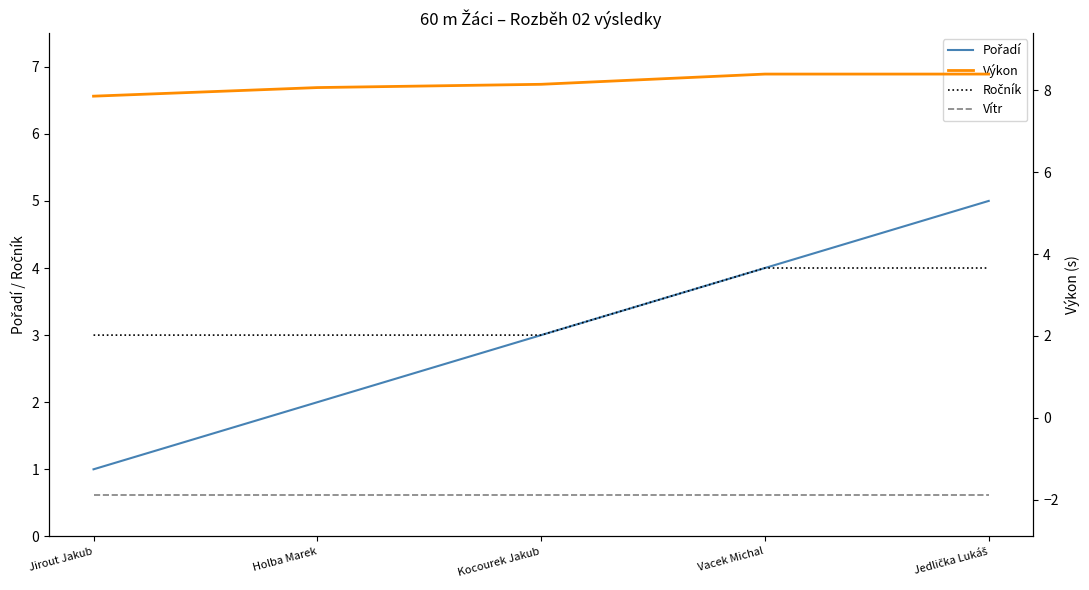

Reading left to right, list all the values displayed in this chart.

Pořadí: 1.0	2.0	3.0	4.0	5.0
Ročník: 3.0	3.0	3.0	4.0	4.0
Výkon: 7.9	8.1	8.2	8.4	8.4
Vítr: -1.9	-1.9	-1.9	-1.9	-1.9